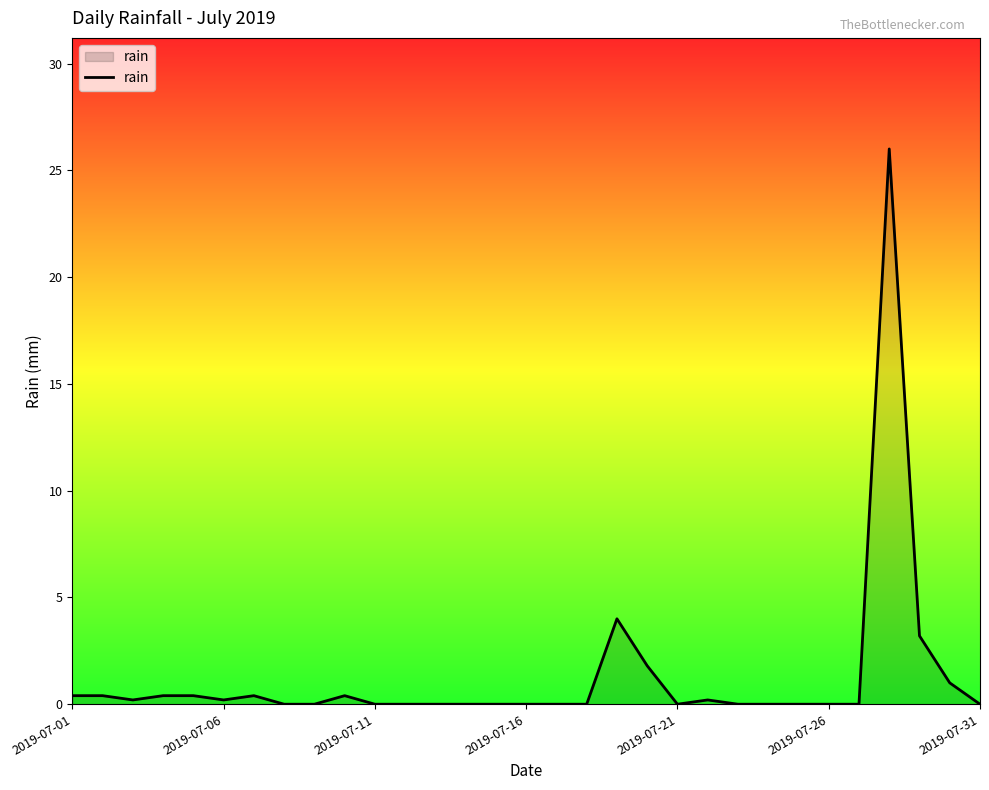

What is the difference between the maximum and minimum values?

26.0